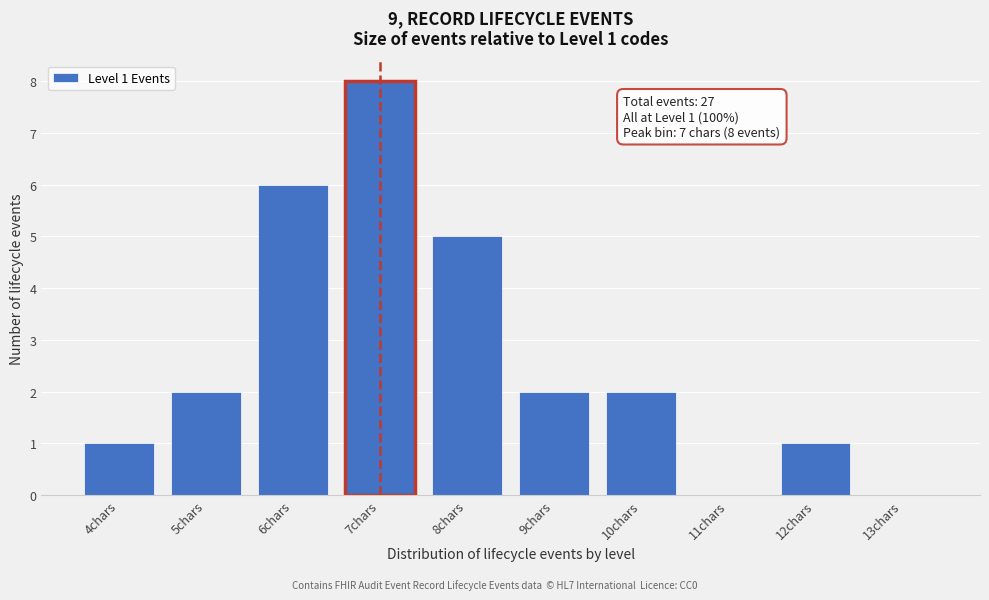

Reading left to right, list all the values displayed in this chart.

4chars=1	5chars=2	6chars=6	7chars=8	8chars=5	9chars=2	10chars=2	11chars=0	12chars=1	13chars=0